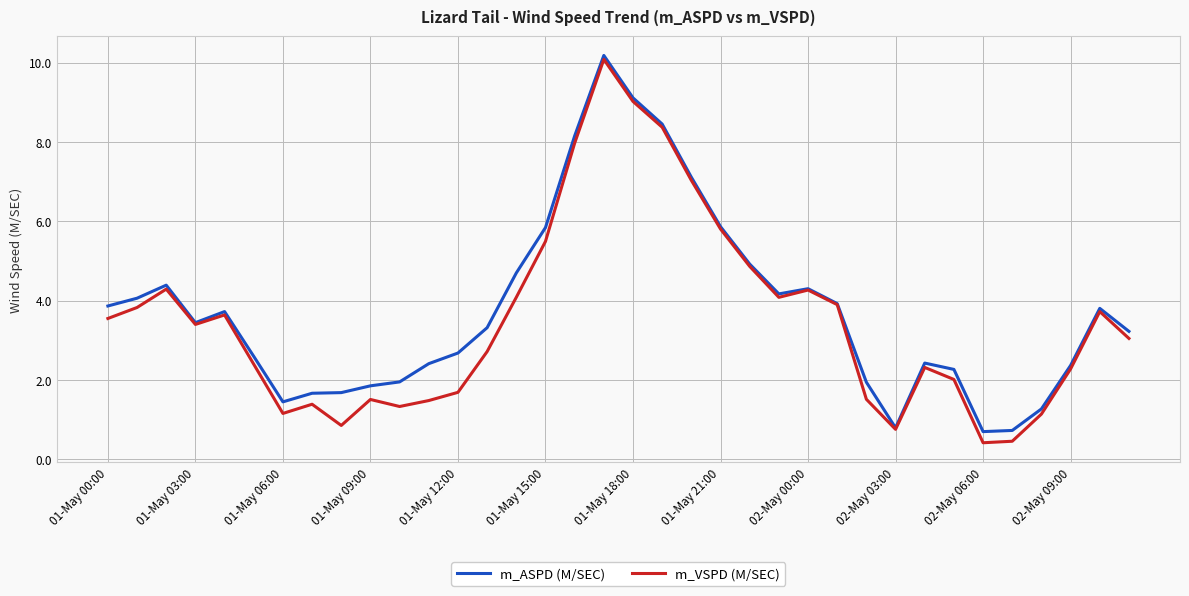

True or false: m_ASPD (M/SEC) has more than 0 points higher than both neighbors.

True